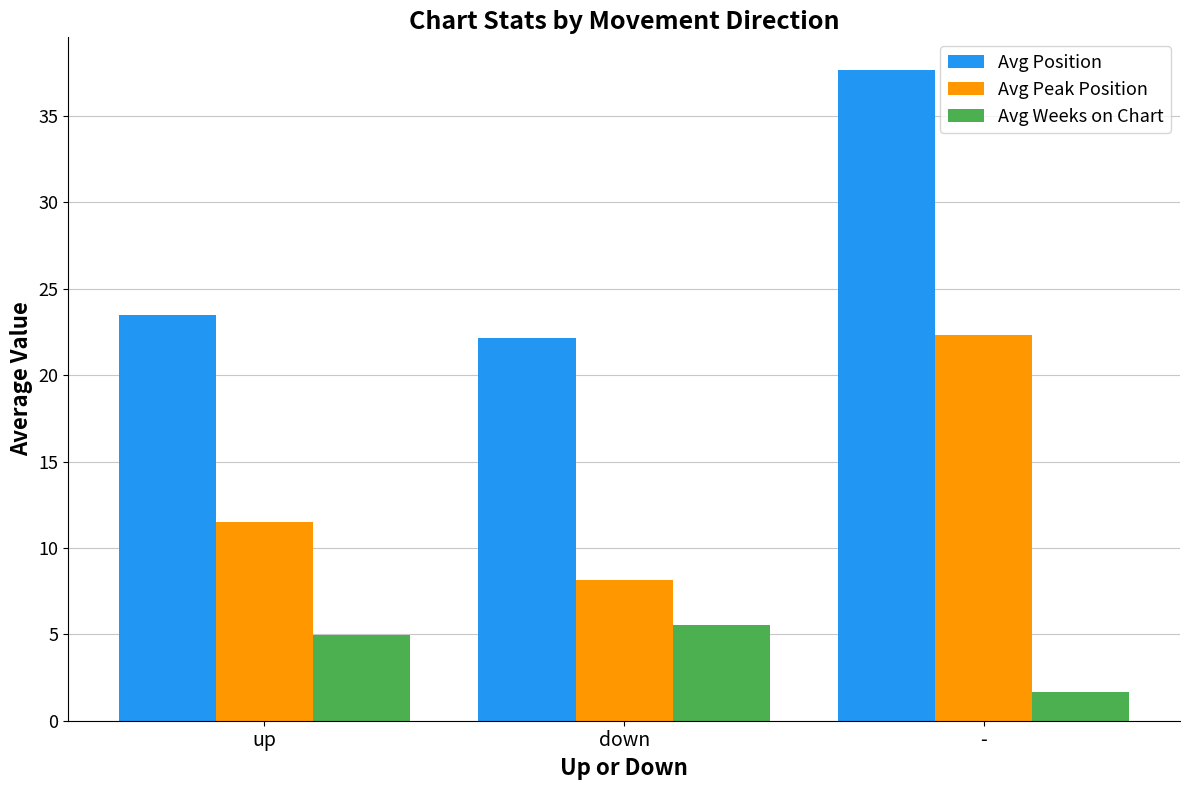

What position from the left is up?

1